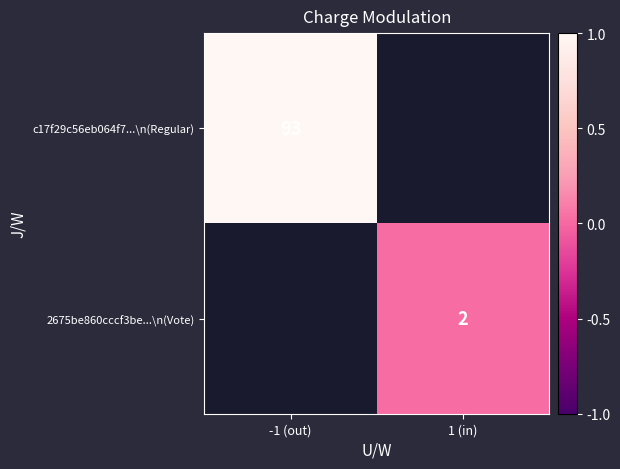

Is it true that c17f29c56eb064f7...\n(Regular) equals 26 at -1 (out)?

False